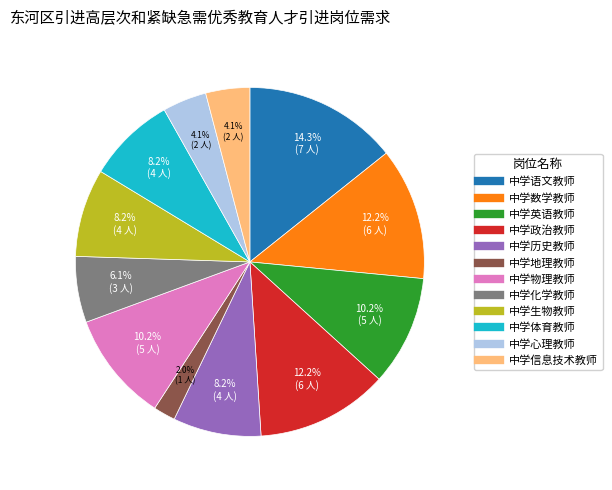

To the nearest percent, what percentage of the pie is 中学政治教师?

12%